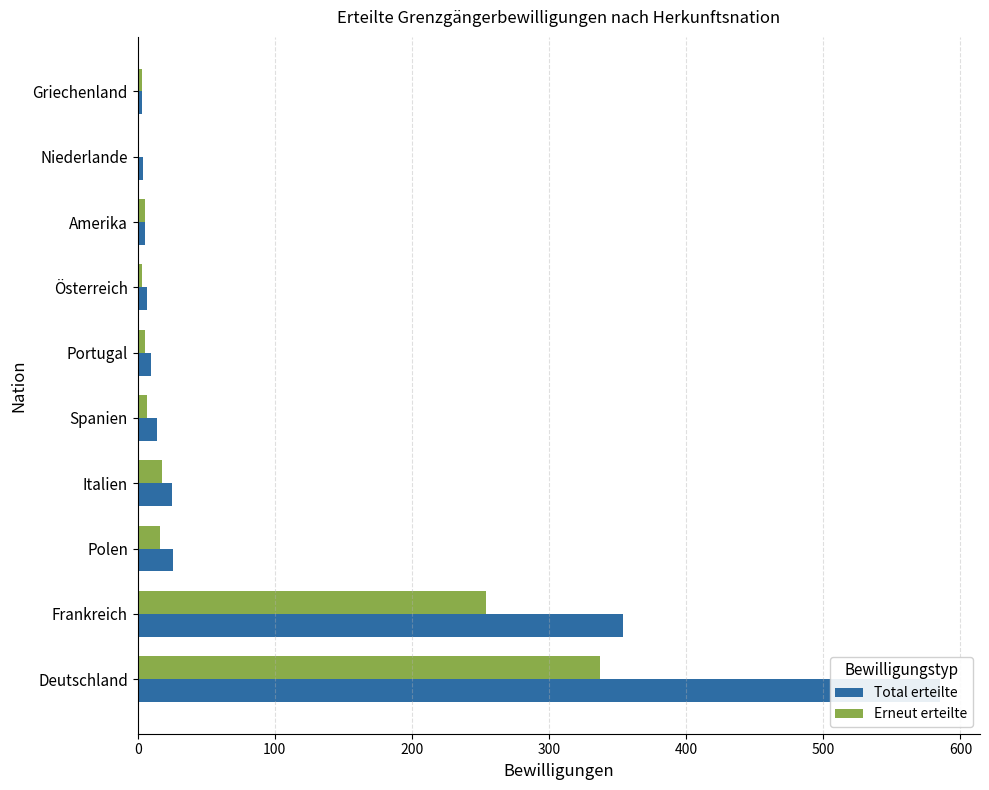

What are all the series names shown in the legend?

Total erteilte, Erneut erteilte